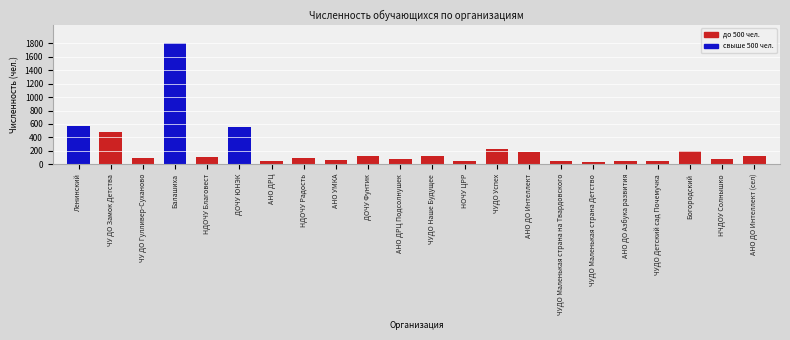

What is the sum of all values?

5165